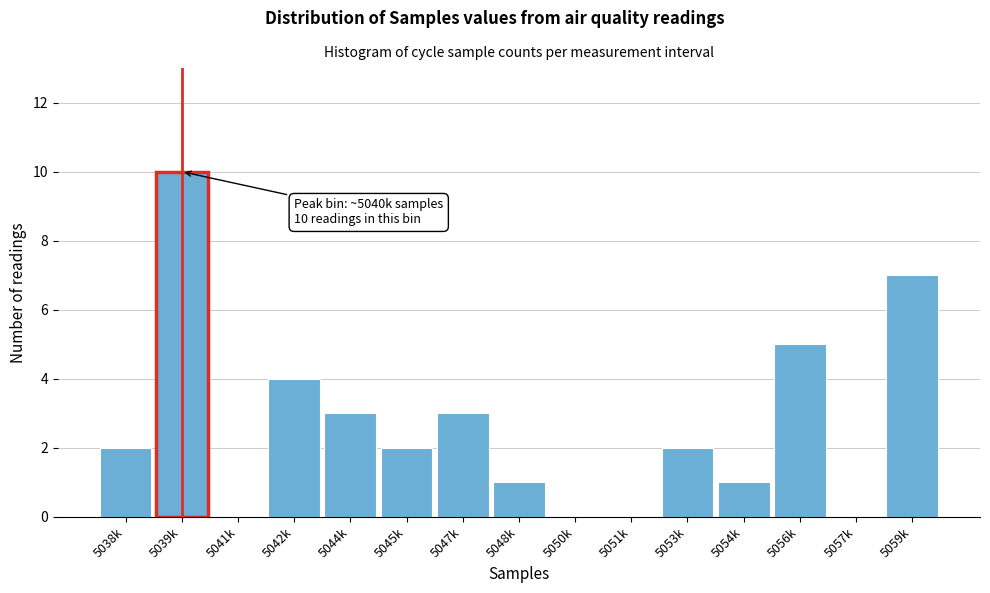

Reading left to right, extract all data points from this chart.

5038k=2	5039k=10	5041k=0	5042k=4	5044k=3	5045k=2	5047k=3	5048k=1	5050k=0	5051k=0	5053k=2	5054k=1	5056k=5	5057k=0	5059k=7